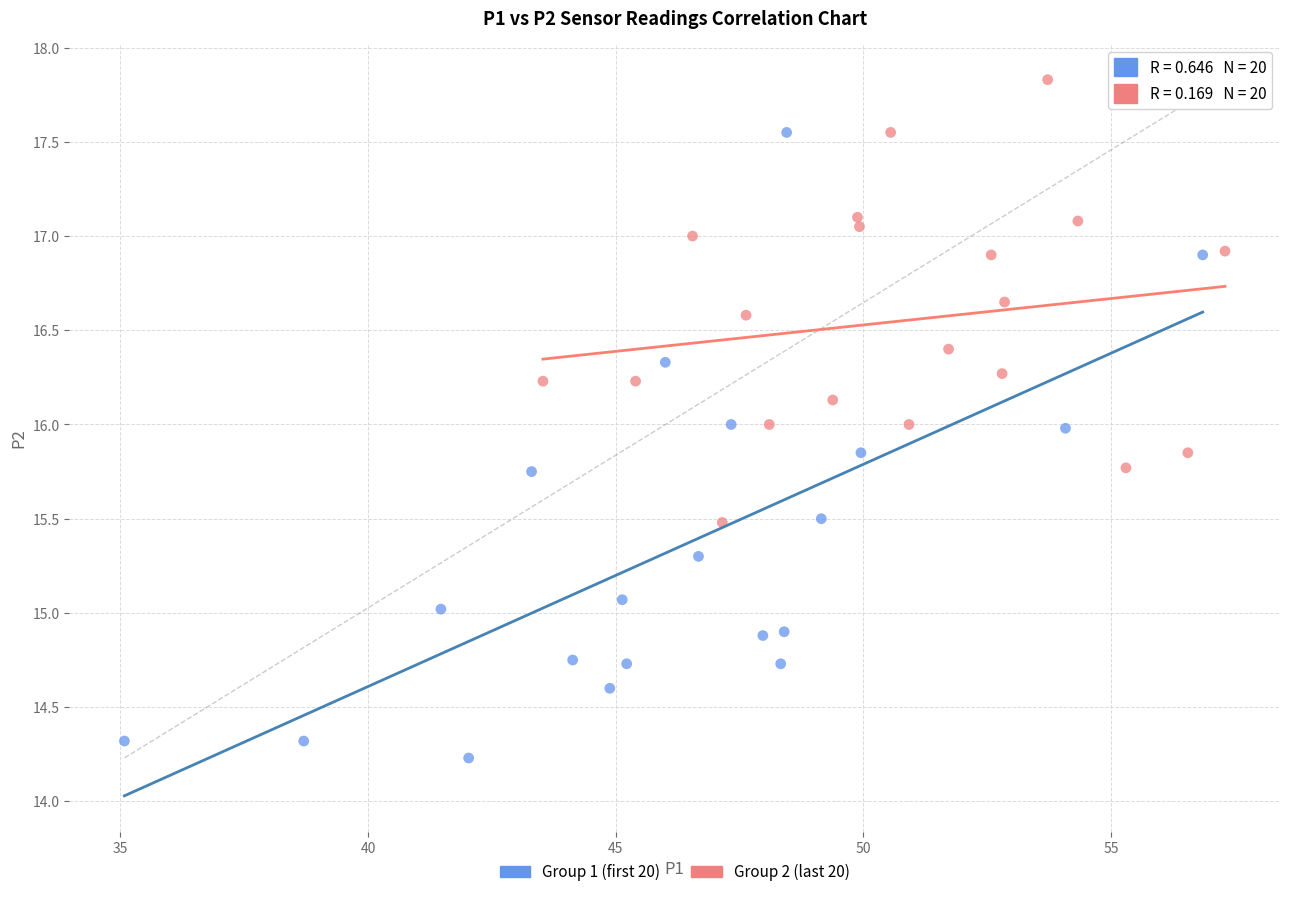

Which series contains the highest Y value?

Group 2 (last 20)